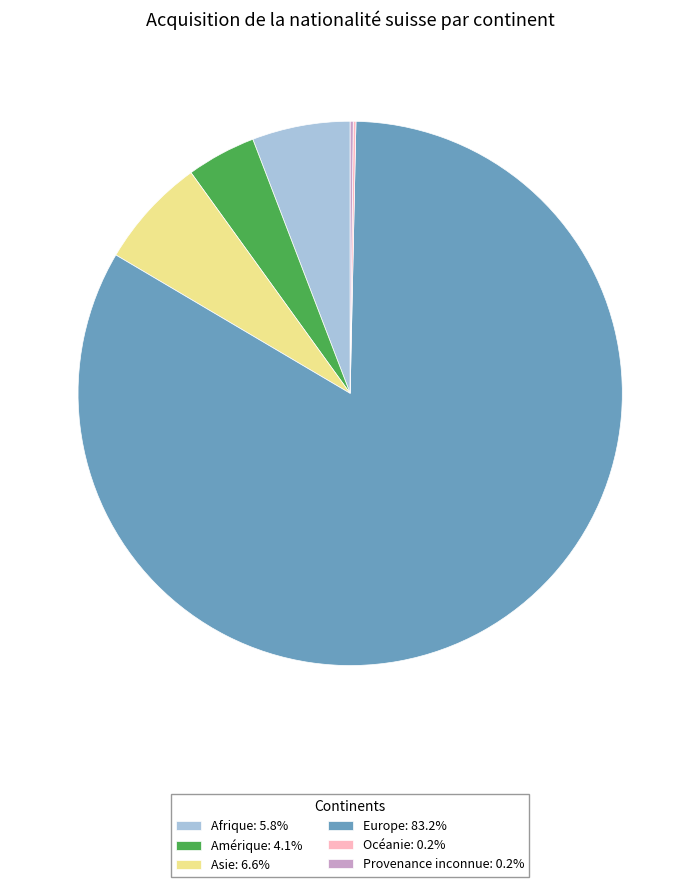

Does Europe: 83.2% account for over 50% of the chart?

Yes